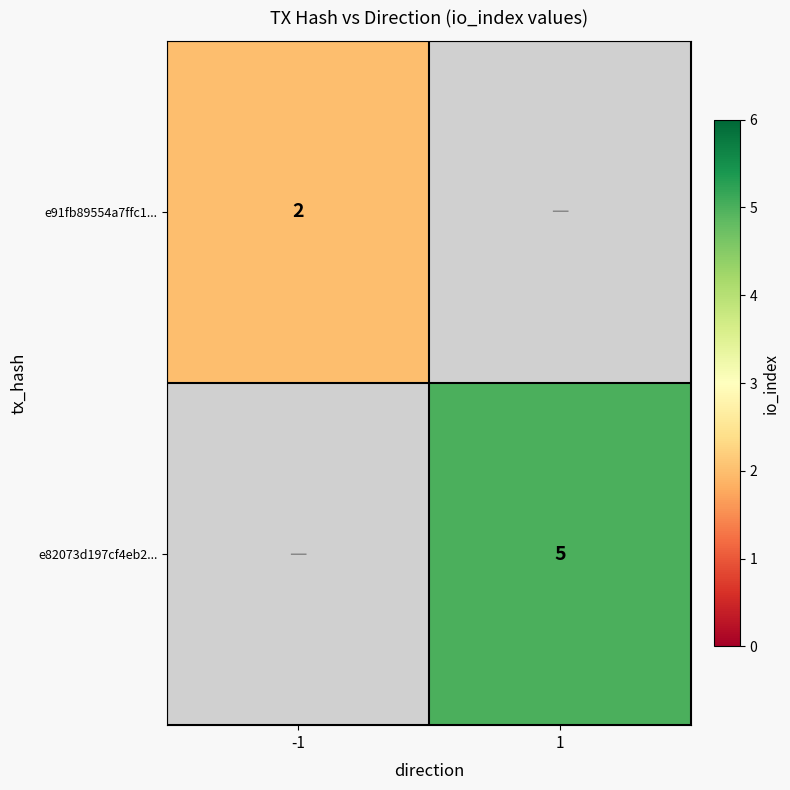

What is the greatest value displayed?

5